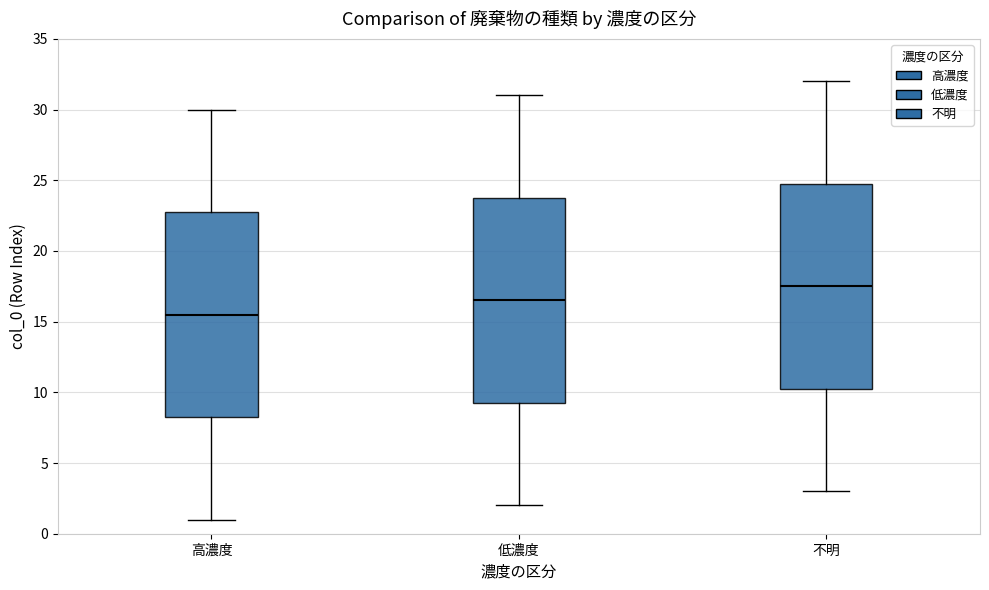

Where does the median line of the box for 不明 sit on the y-axis? The values are not printed on the chart, so give them approximately, as read against the axis.

17.5